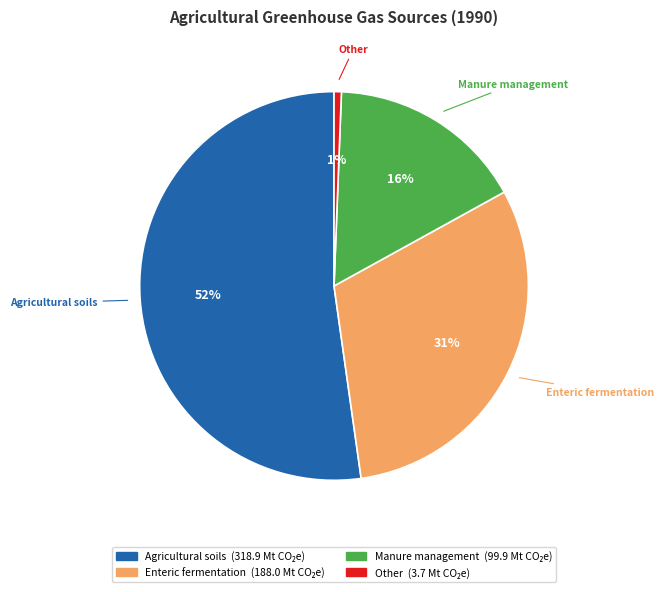

Does Other account for over 50% of the chart?

No